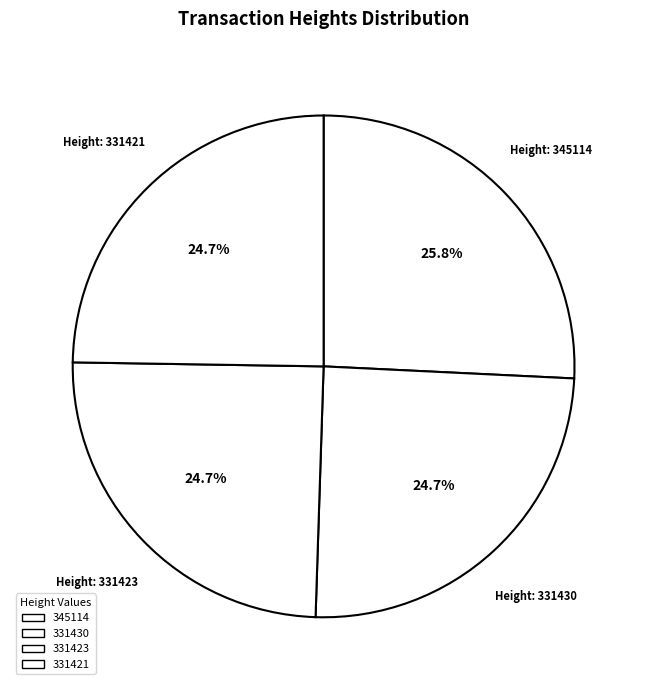

To the nearest percent, what is the combined percentage of 331423 and 331421?

49%